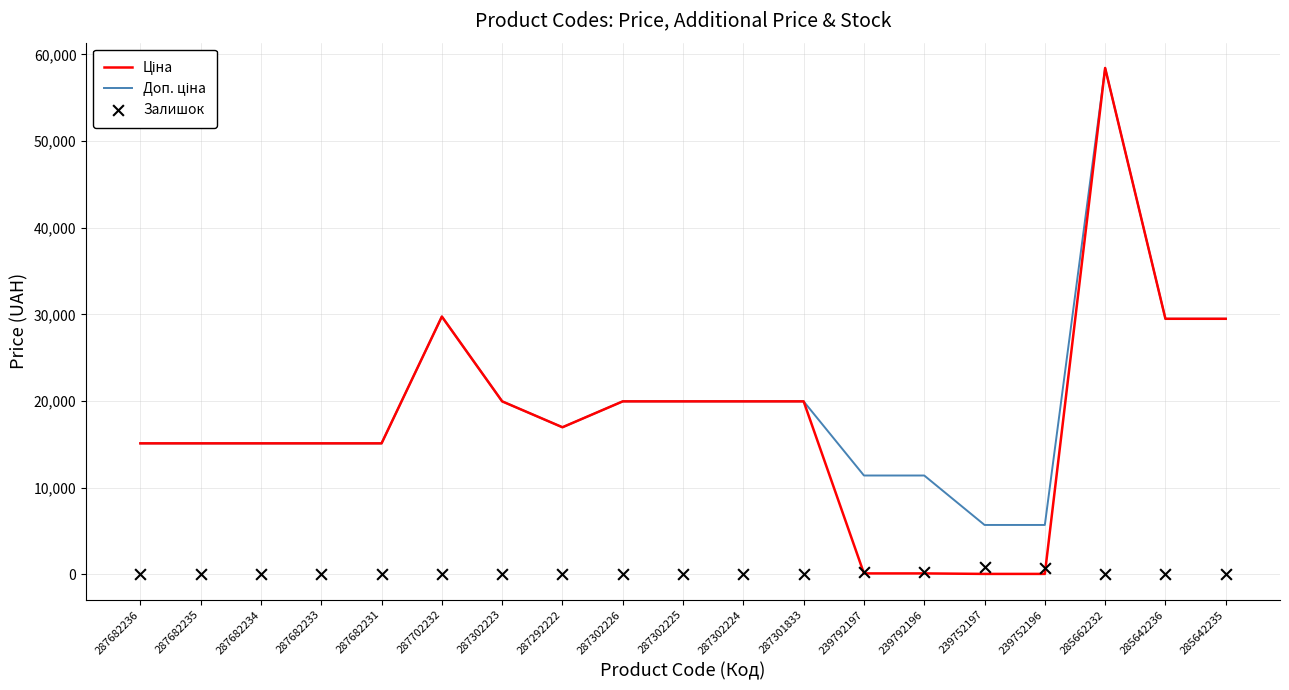

What is the total value across all series at 239792196?

11814.1